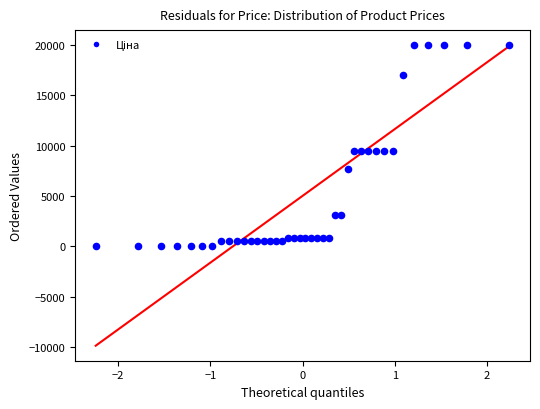

What is the range of Y values (max minus min)?

19948.2